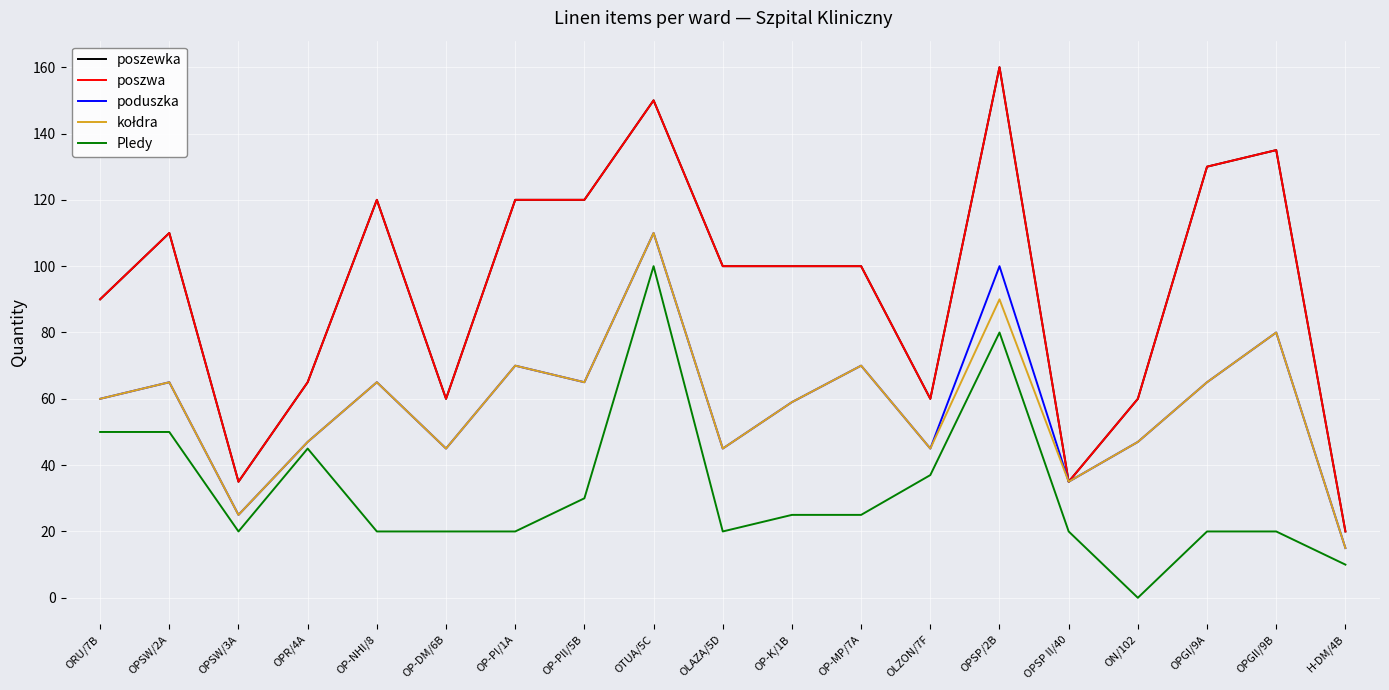

What is the value of the poszewka point at the 8th from the left?

120